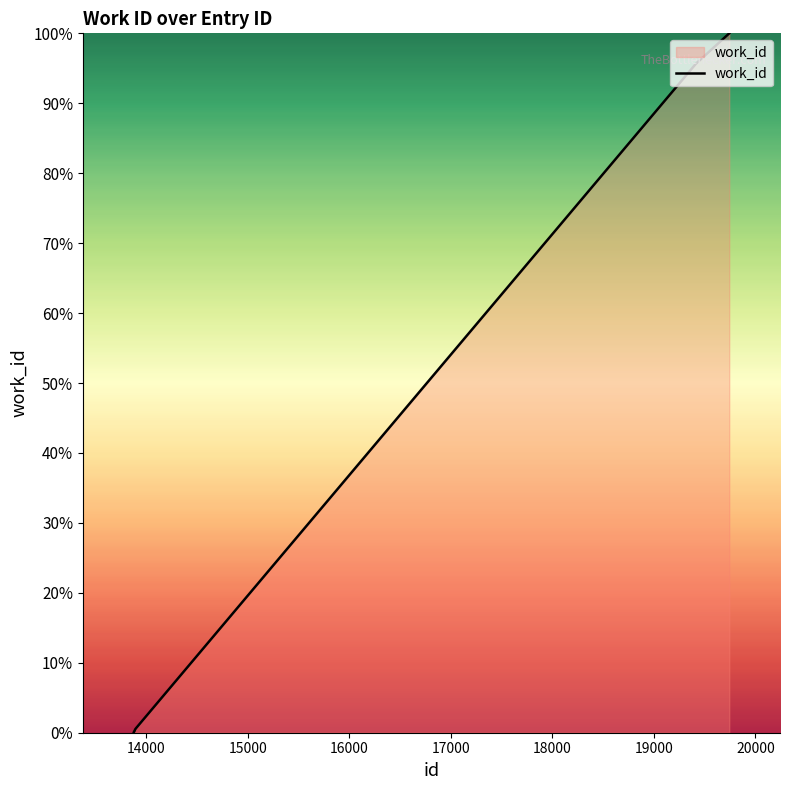

What is the difference between the maximum and minimum values?

100.0